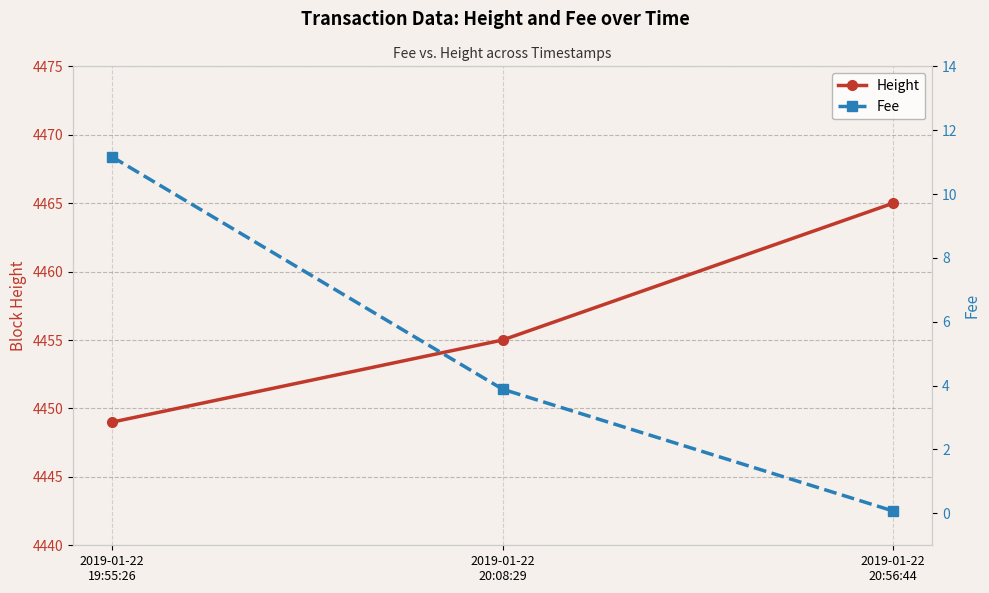

At which label is Height closest to 4457?

2019-01-22
20:08:29